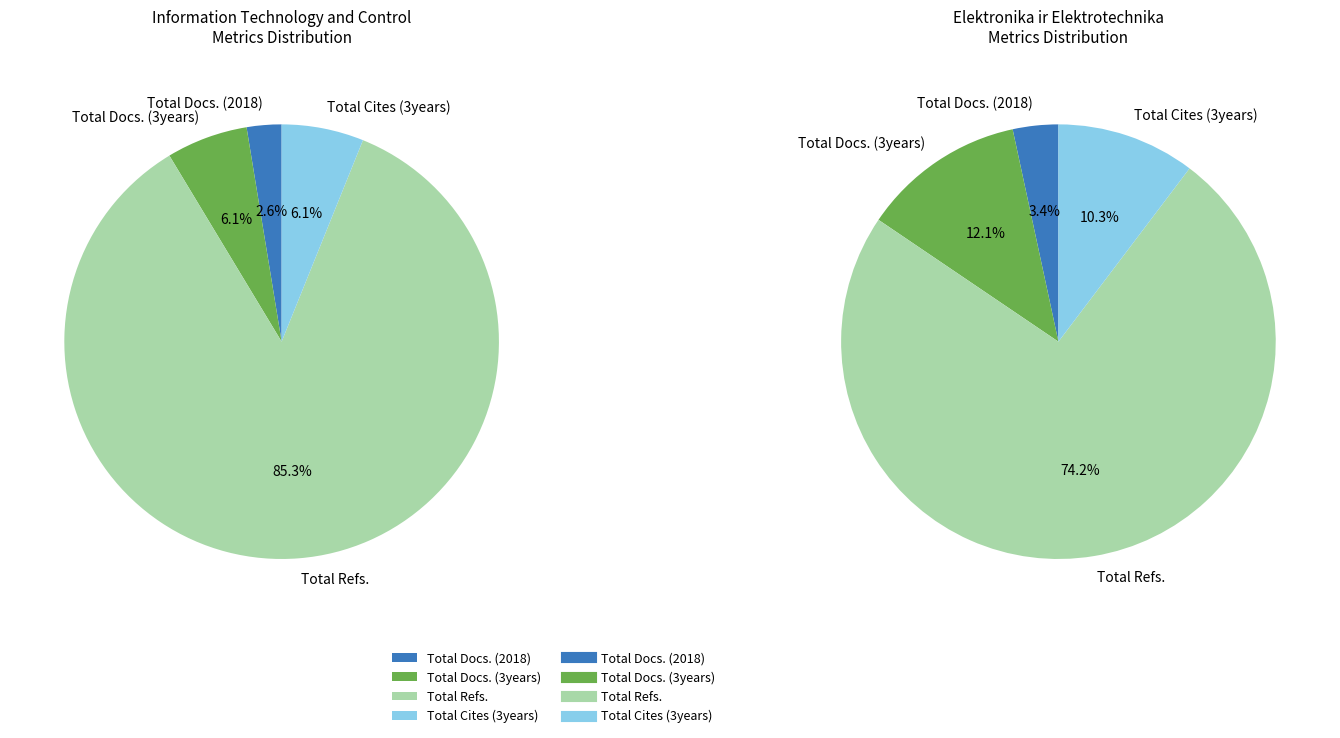

What percentage is the Information Technology and Control slice, to the nearest percent?

49%